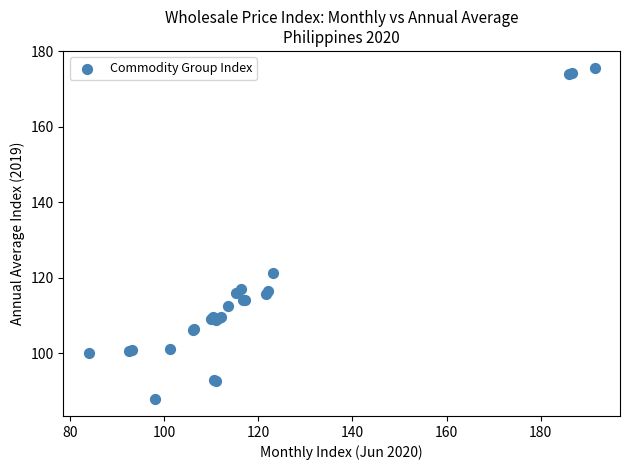

What Y value in the scatter plot is closest to 131?

121.2